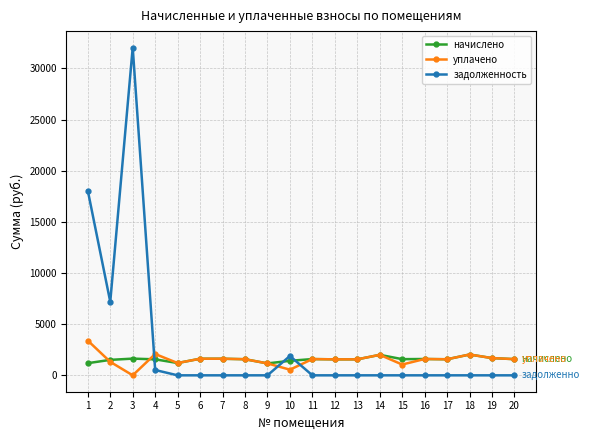

Between which two adjacent categories do задолженность and уплачено first intersect?

3 and 4